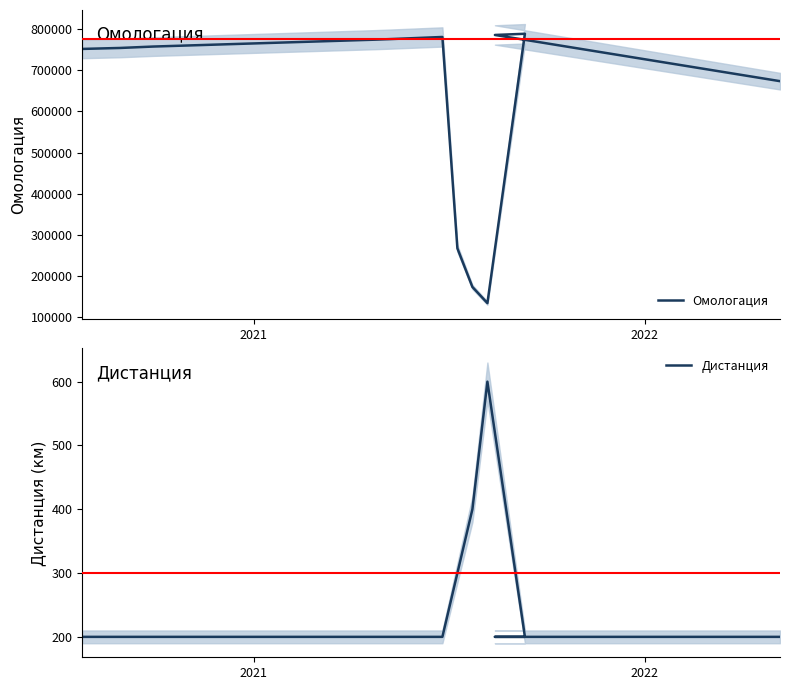

How many interior local valleys does the Омологация series have?

1